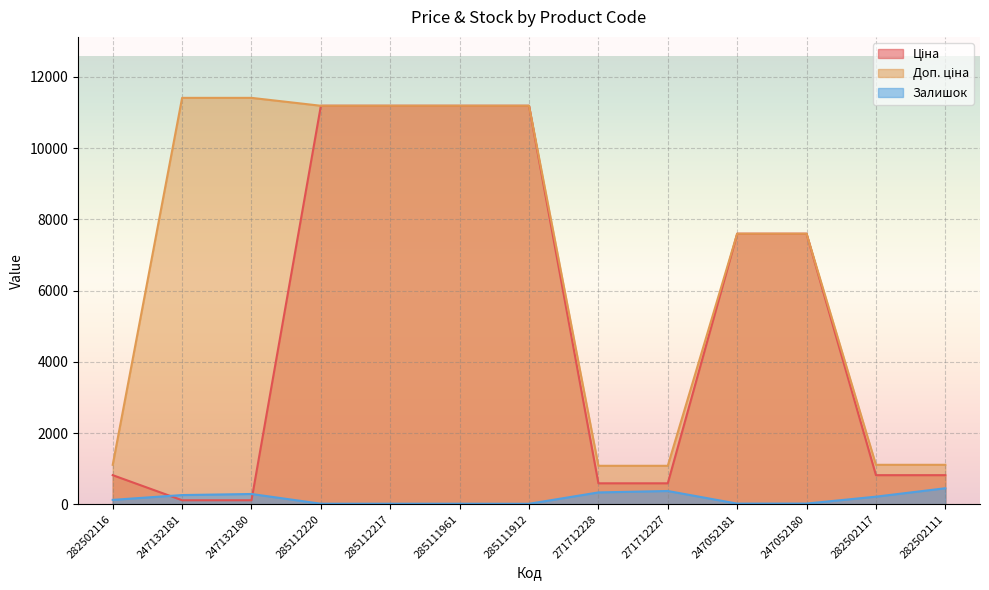

Where is Залишок nearest to the value 233?

282502117